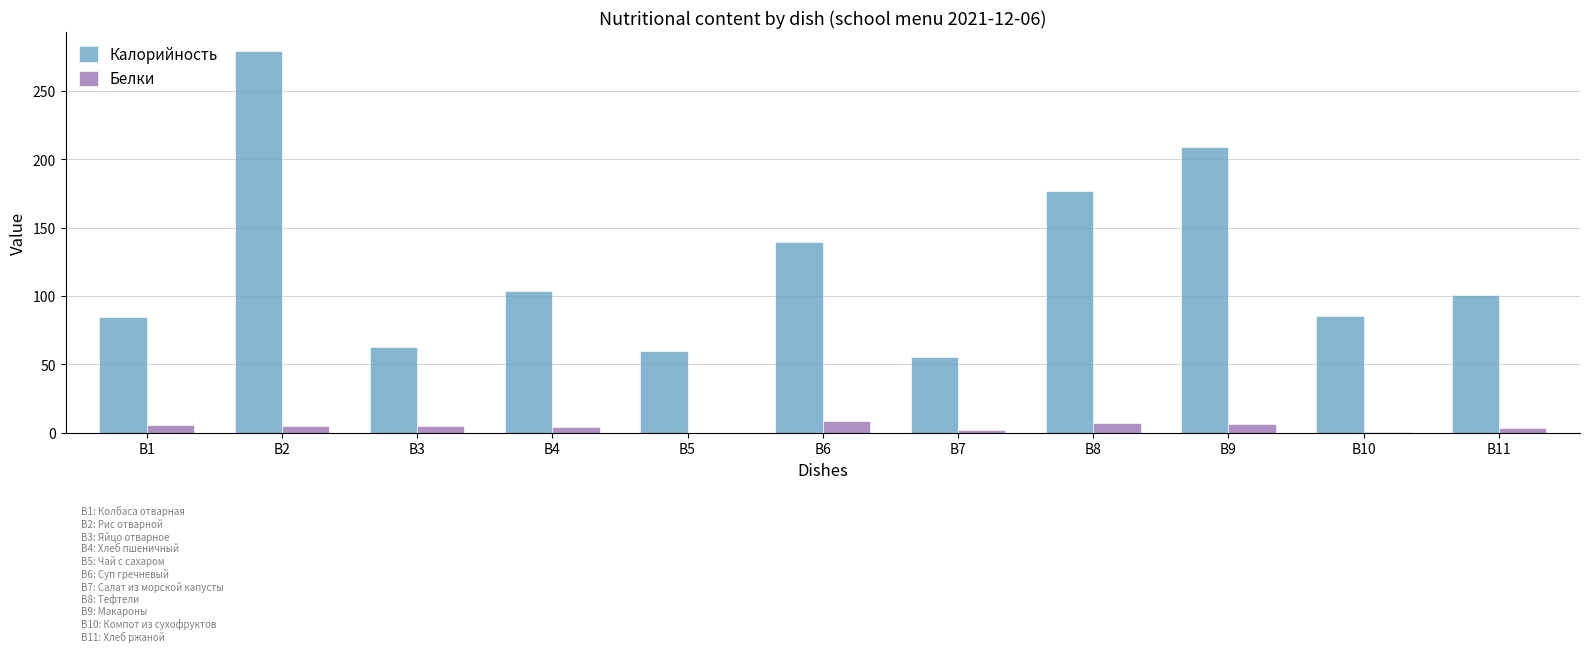

True or false: Калорийность has a value of 209.3 at B9.

True